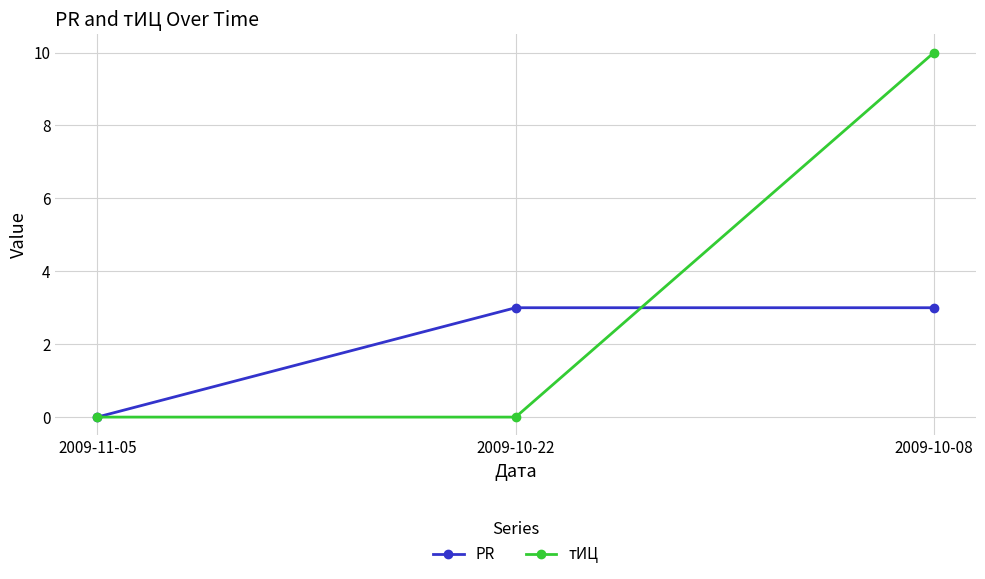

What is the sum of the PR values at 2009-10-08 and 2009-10-22?

6